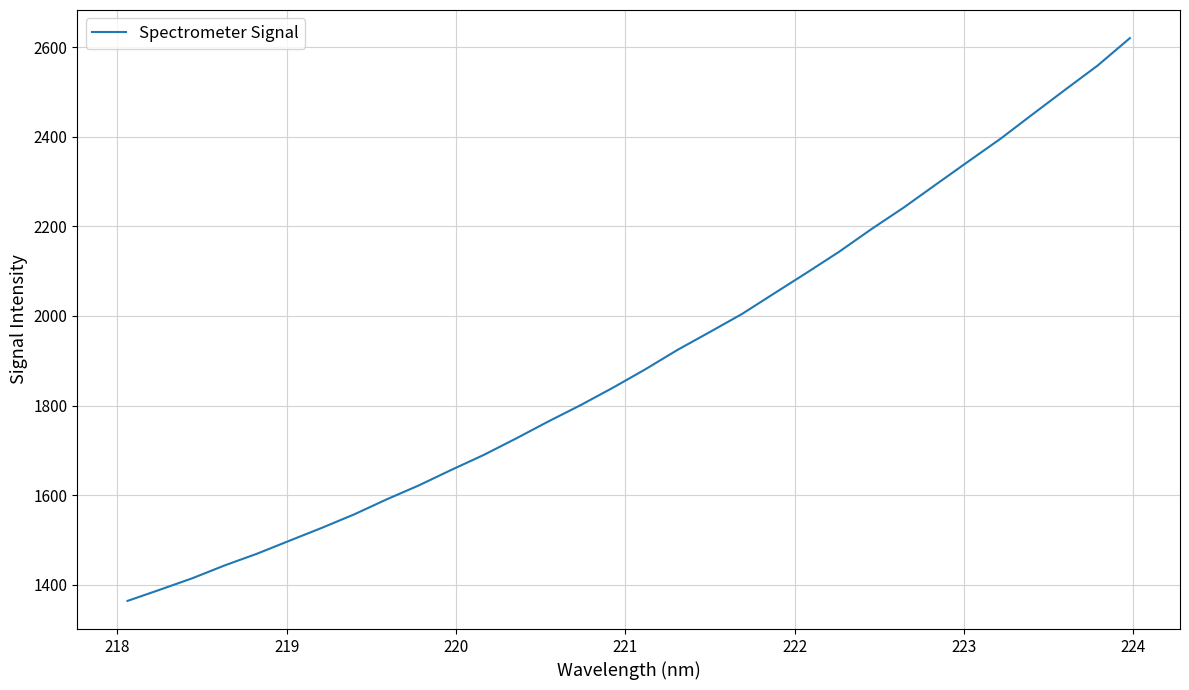

What is the smallest value displayed?

1363.6